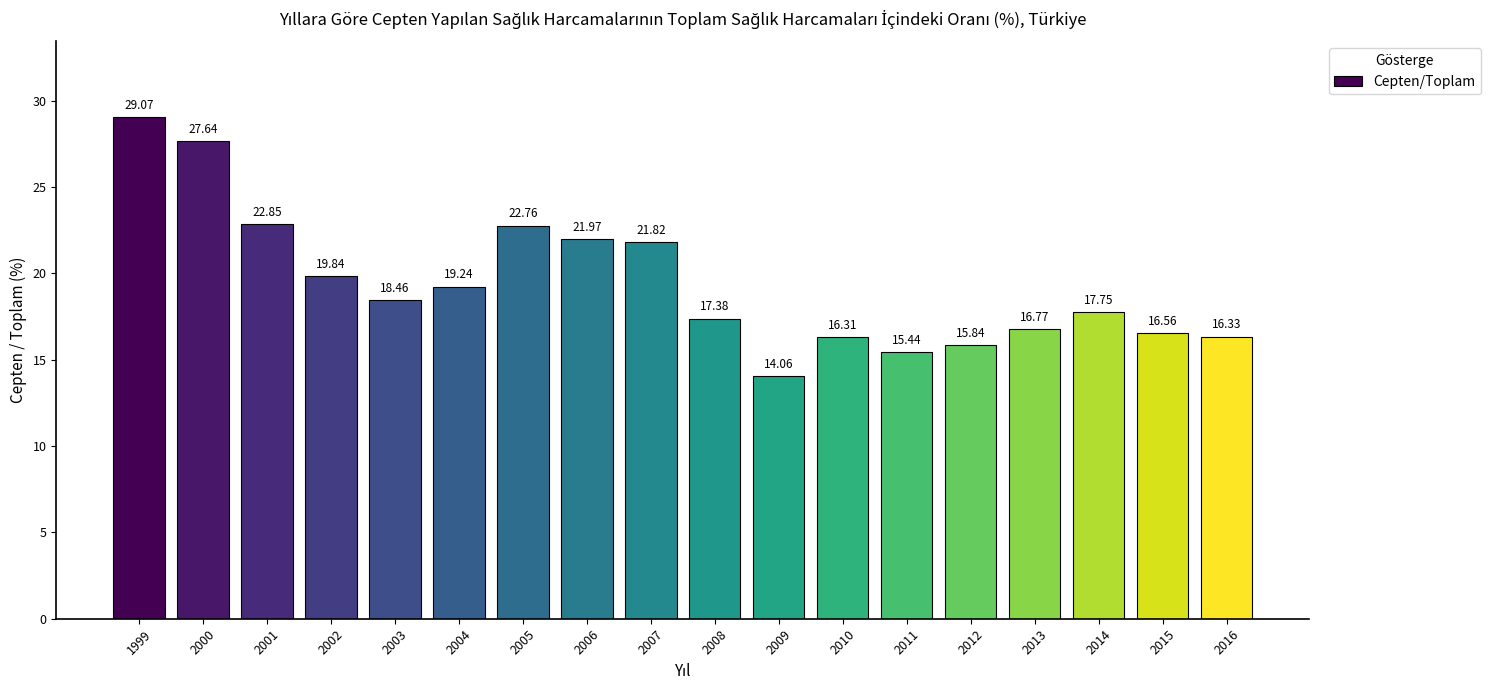

What is the smallest value displayed?

14.1